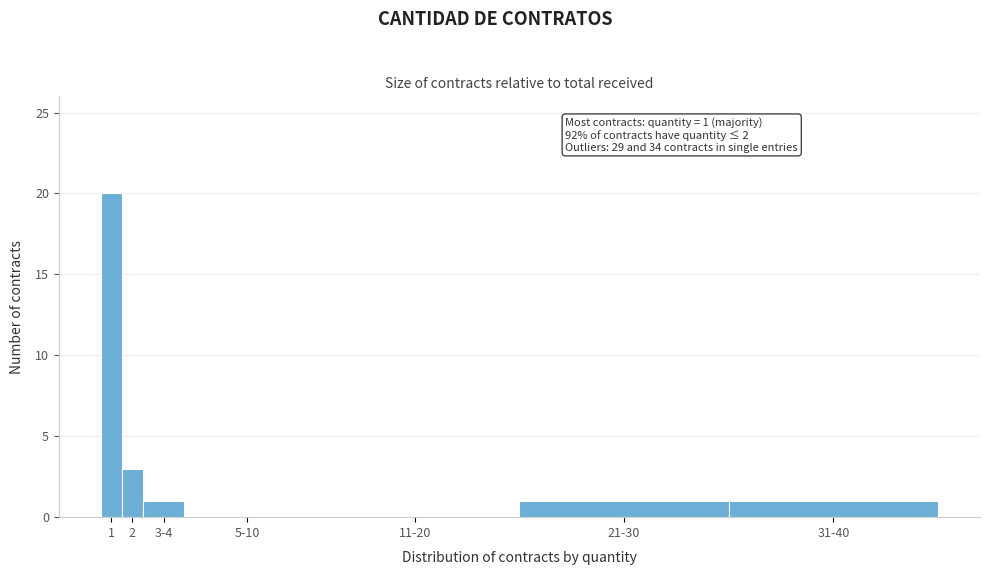

Reading right to left, extract all data points from this chart.

31-40=1	21-30=1	11-20=0	5-10=0	3-4=1	2=3	1=20